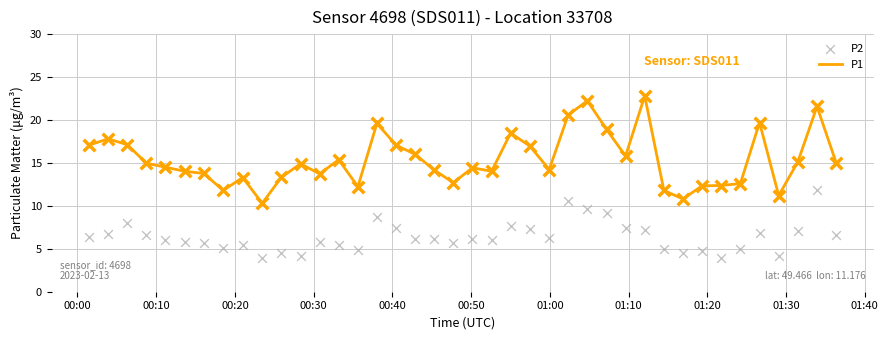

What is the highest value of the P1 series?

22.8